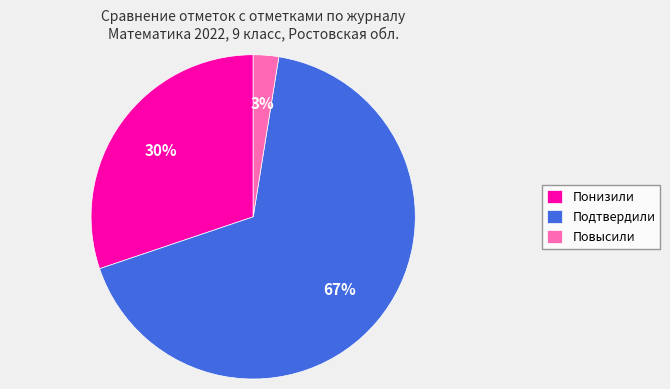

Count the number of slices in the pie.

3